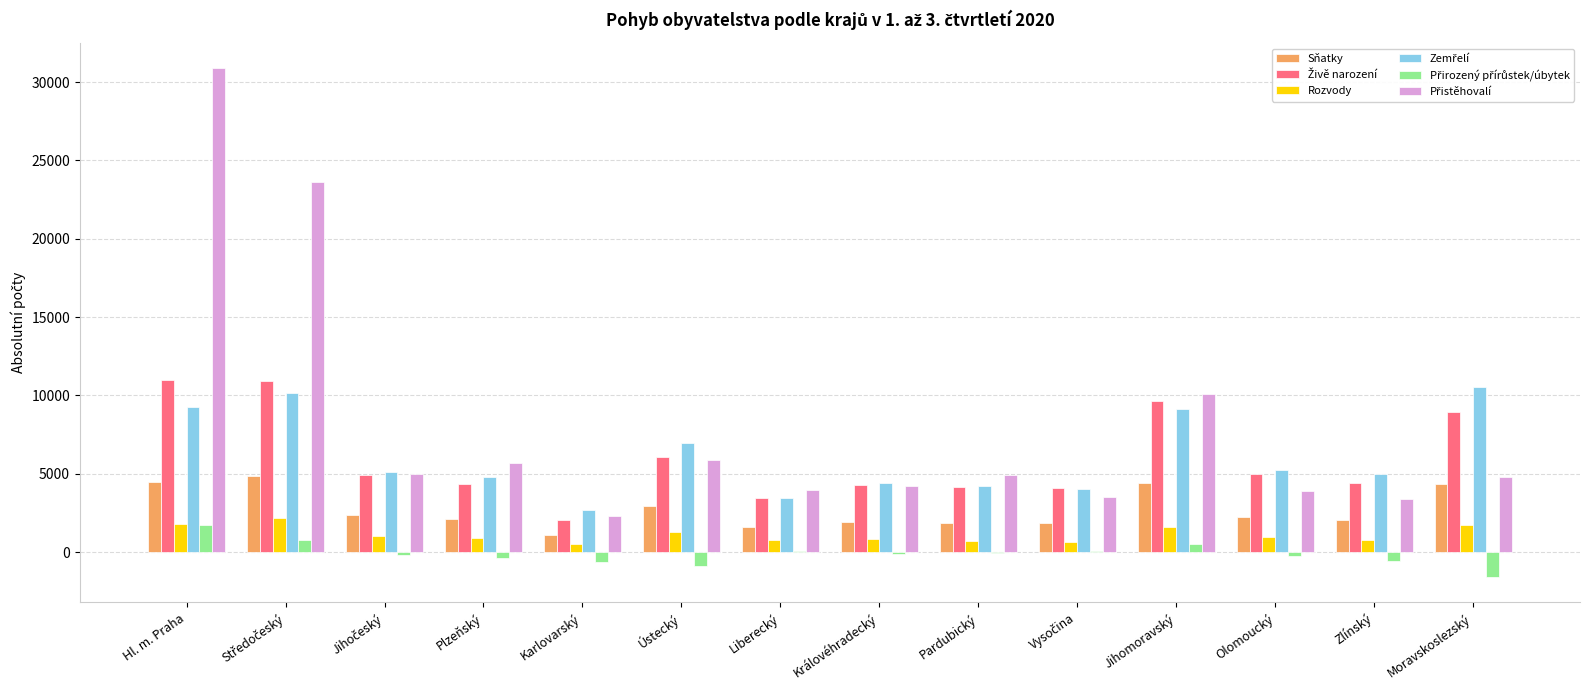

At which category does the chart reach its peak across all series?

Hl. m. Praha